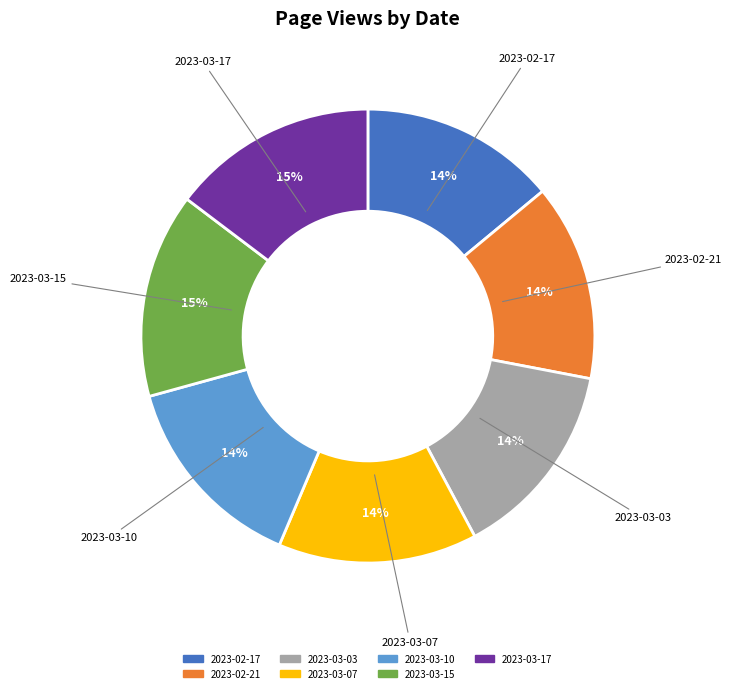

Do 2023-03-10 and 2023-03-03 together represent more than half of the pie?

No